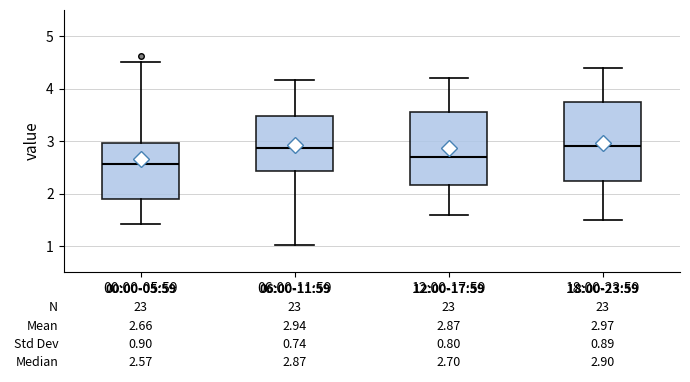

Comparing the boxes themselves (not the whiskers), which one is the tallest?

18:00-23:59